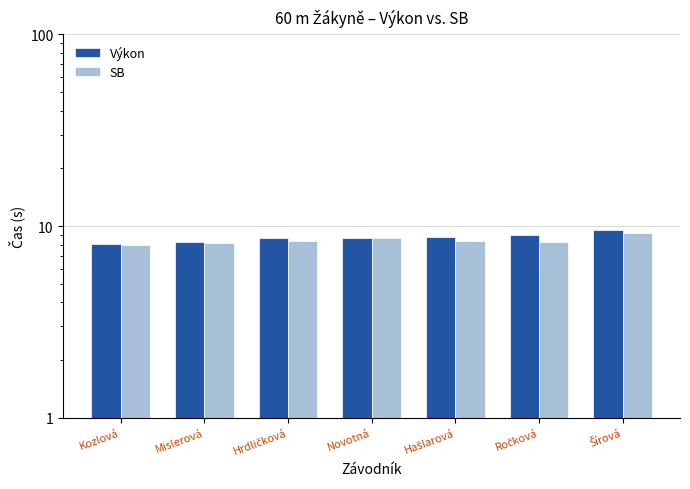

Which label corresponds to the largest value in the chart?

Šírová